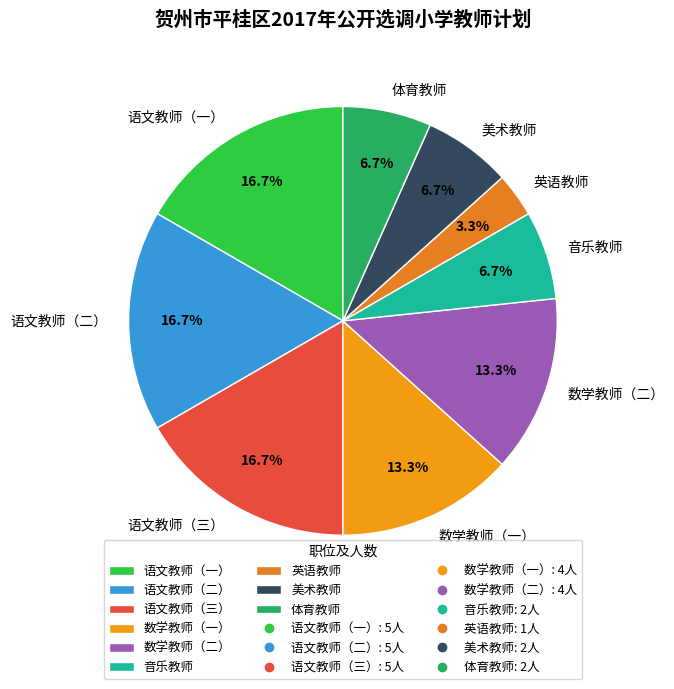

Combined, do 数学教师（一） and 英语教师 account for over 50%?

No